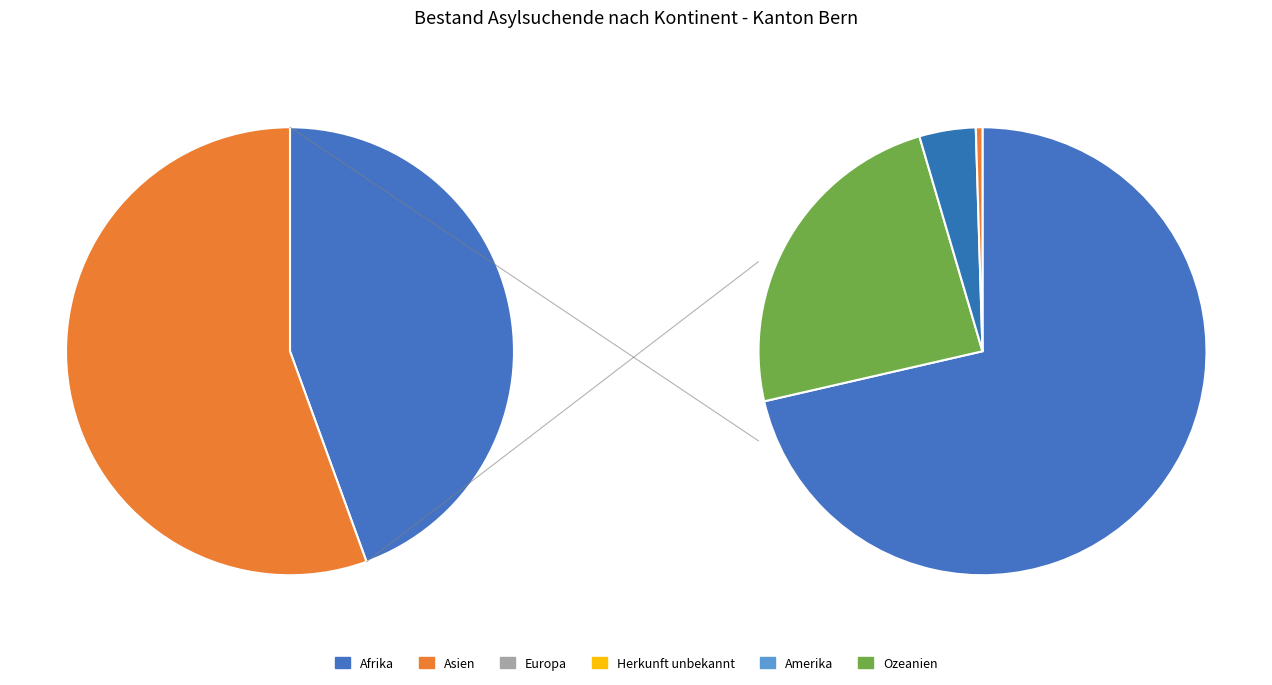

To the nearest percent, what percentage of the pie is Europa?

13%